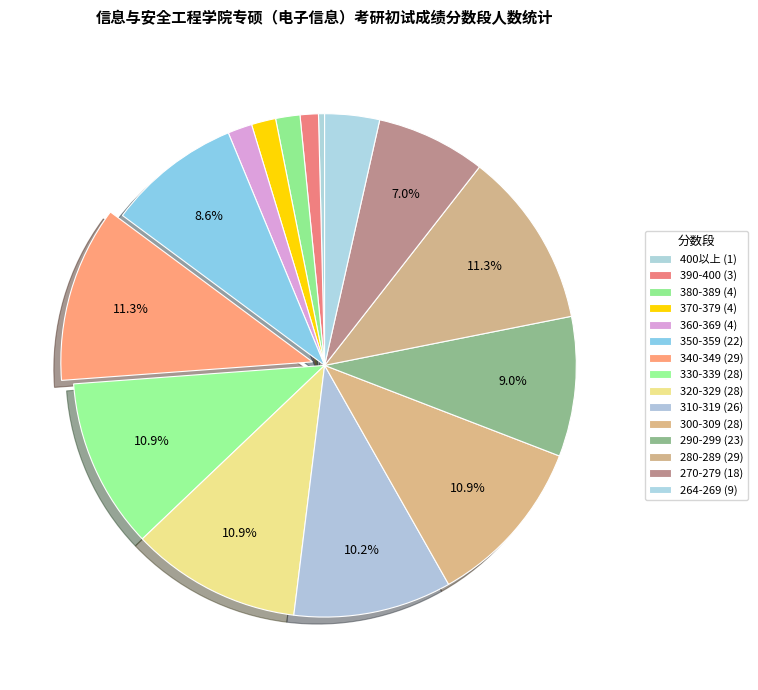

How many segments does this pie chart have?

15